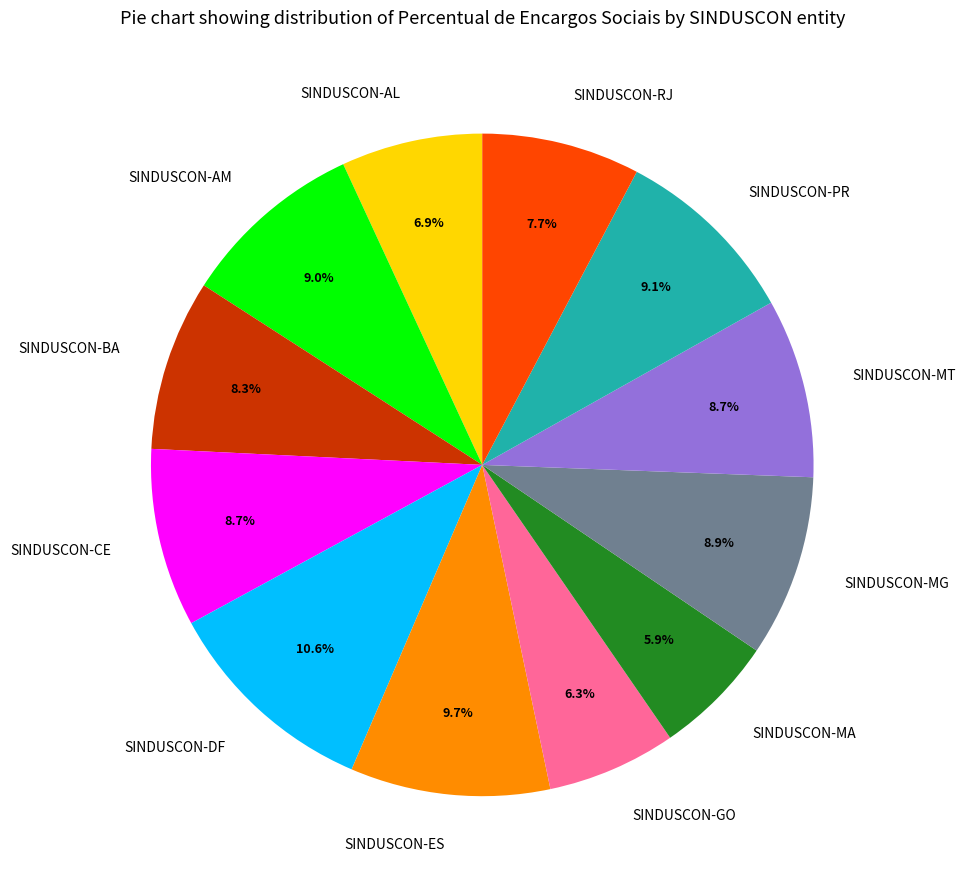

What is the ratio of the value at SINDUSCON-AM to the value at SINDUSCON-DF?

0.8